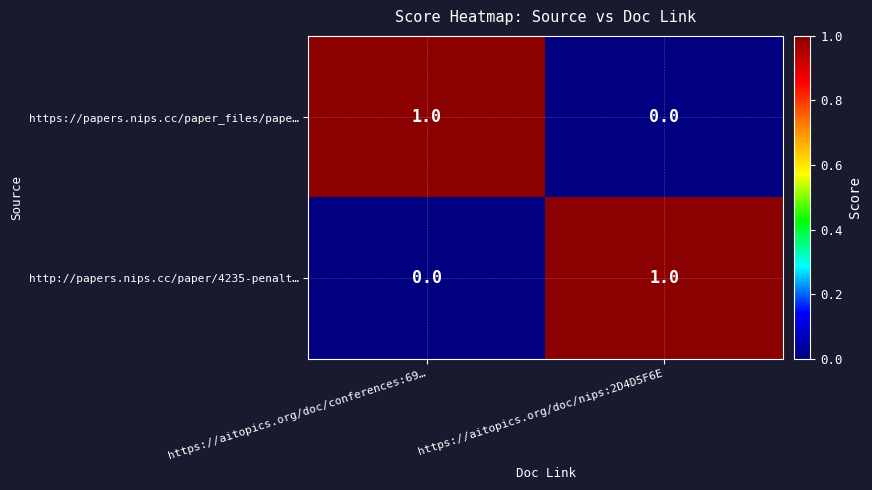

Reading right to left, list all the values displayed in this chart.

https://papers.nips.cc/paper_files/pape…: 0	1
http://papers.nips.cc/paper/4235-penalt…: 1	0